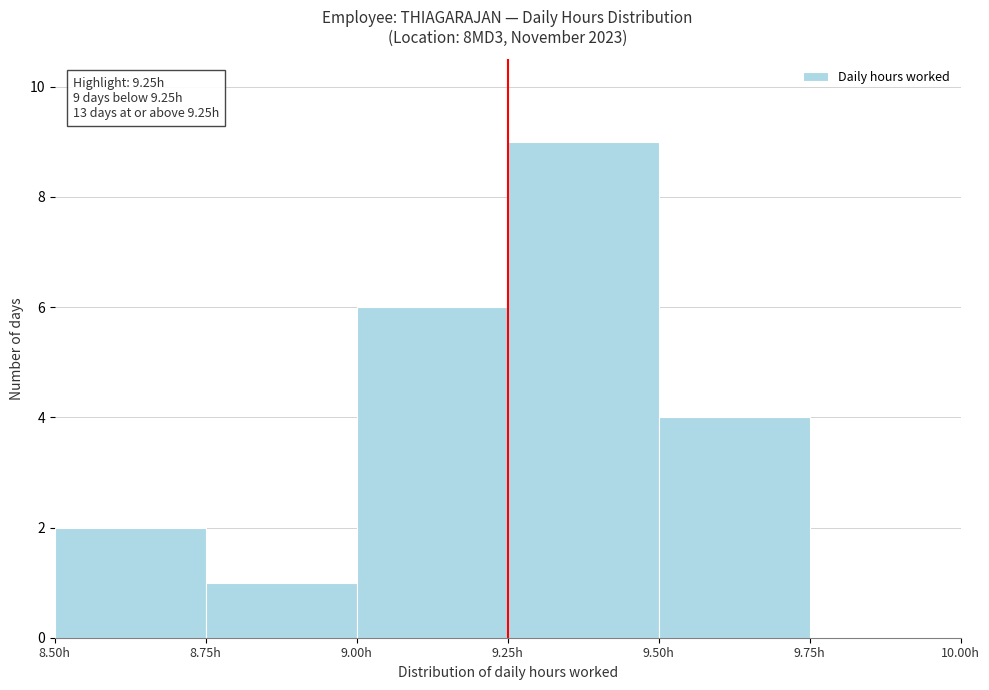

Which range on the x-axis has the tallest bar?

9.25 to 9.50